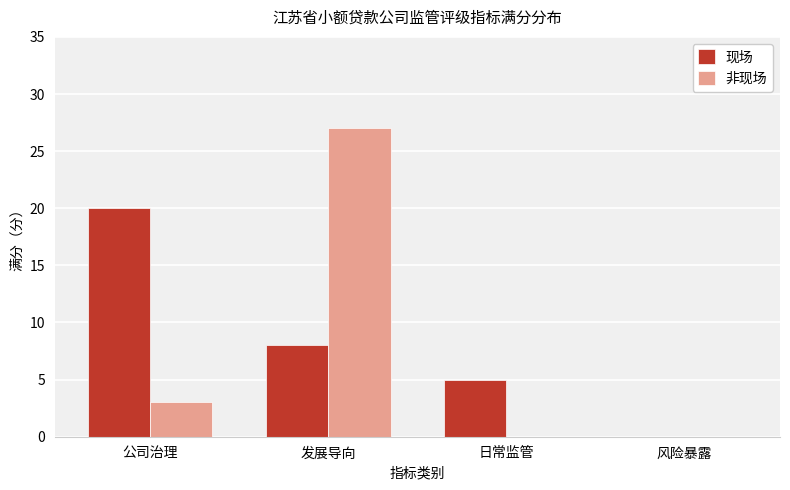

What is the sum of the 非现场 values at 风险暴露 and 公司治理?

3